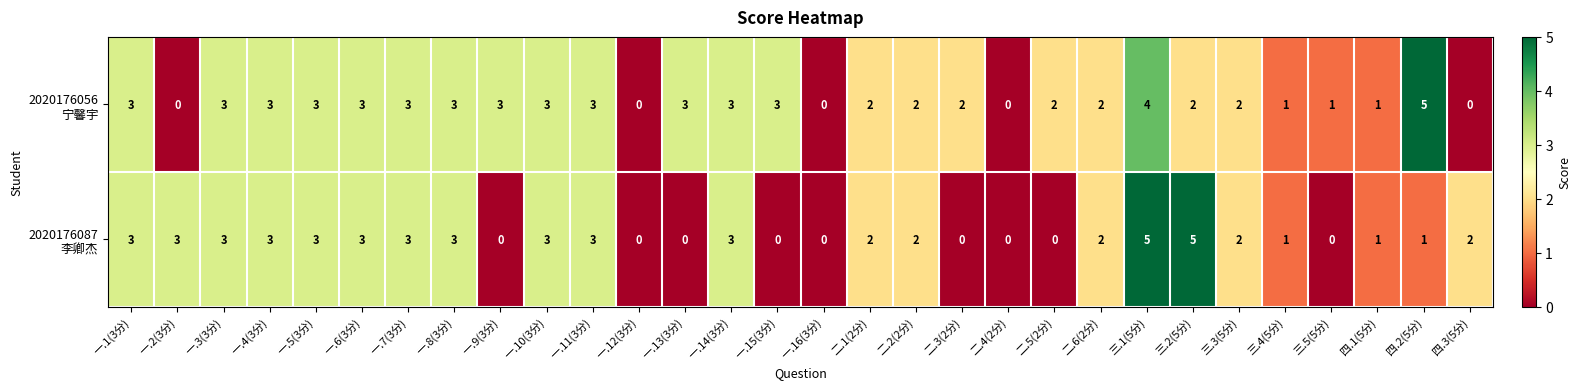

What is the total value across all series at 一.10(3分)?

6